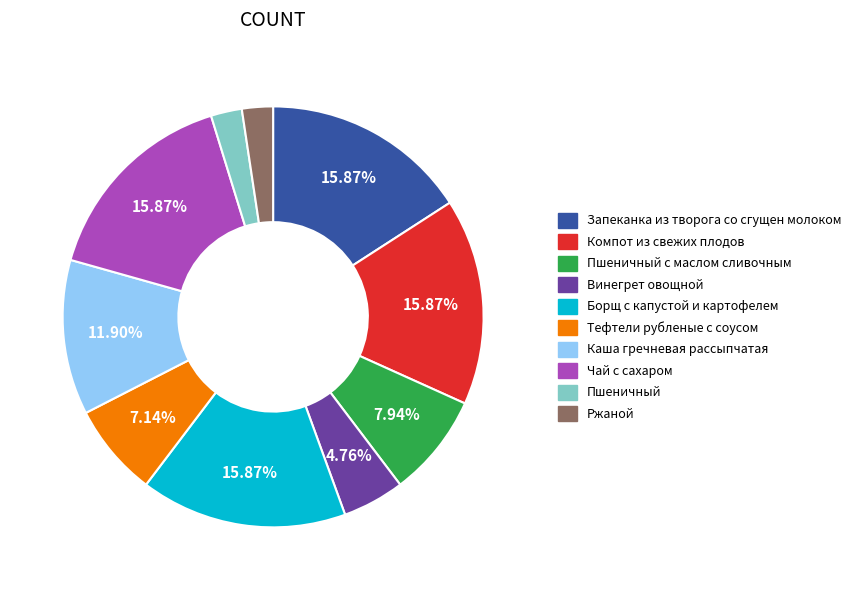

What percentage is the Пшеничный slice, to the nearest percent?

2%